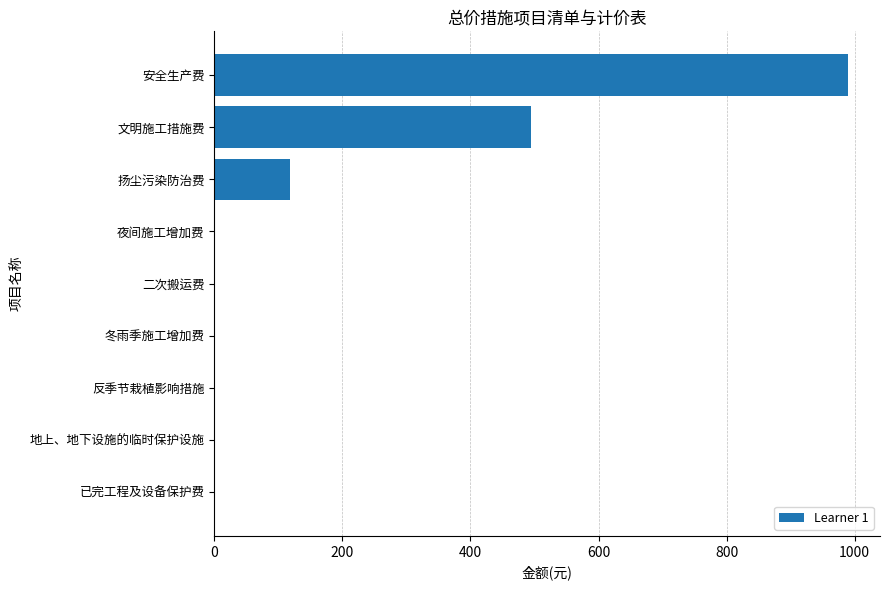

What value does the data have at 安全生产费?

990.0